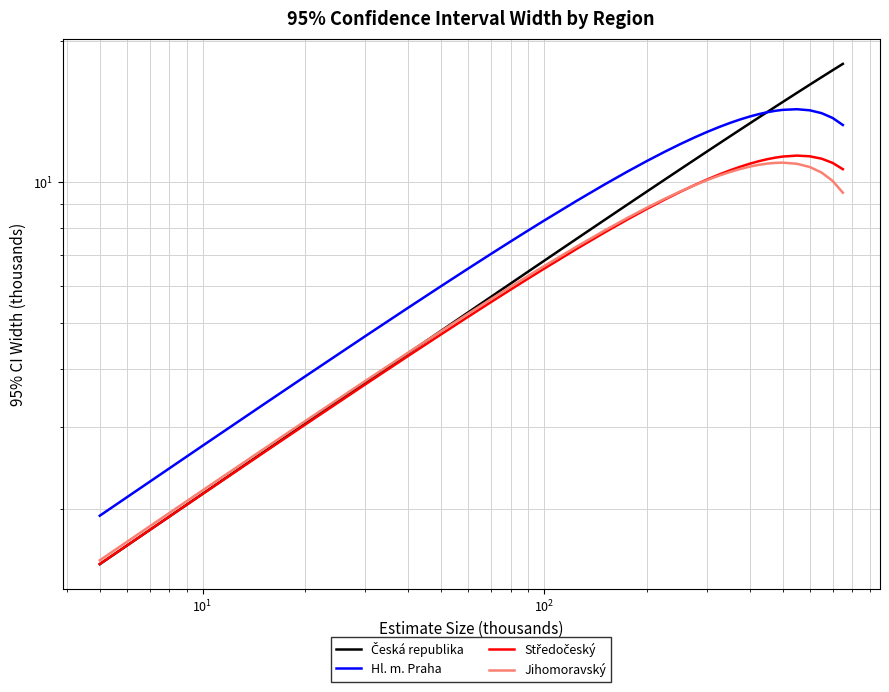

Reading left to right, what are all the values shown in this chart?

Česká republika: 1.5	2.2	2.6	3.1	3.7	4.3	4.8	5.3	5.7	6.1	6.5	6.8	7.6	8.3	9.0	9.6	10.1	10.7	11.2	11.6	12.1	12.5	13.0	13.4	13.7	14.1	14.5	14.8	15.5	16.2	16.8	17.4	17.9
Hl. m. Praha: 1.9	2.7	3.3	3.9	4.7	5.4	6.0	6.5	7.0	7.5	7.9	8.3	9.1	9.9	10.5	11.1	11.6	12.1	12.5	12.8	13.1	13.4	13.6	13.8	14.0	14.1	14.2	14.3	14.3	14.3	14.1	13.7	13.3
Středočeský: 1.5	2.2	2.6	3.0	3.7	4.3	4.7	5.2	5.5	5.9	6.2	6.5	7.2	7.8	8.3	8.8	9.2	9.5	9.9	10.1	10.4	10.6	10.8	11.0	11.1	11.2	11.3	11.4	11.4	11.4	11.2	11.0	10.7
Jihomoravský: 1.6	2.2	2.7	3.1	3.8	4.3	4.8	5.2	5.6	6.0	6.3	6.6	7.3	7.9	8.4	8.8	9.2	9.6	9.8	10.1	10.3	10.5	10.7	10.8	10.9	11.0	11.0	11.0	11.0	10.8	10.5	10.1	9.5